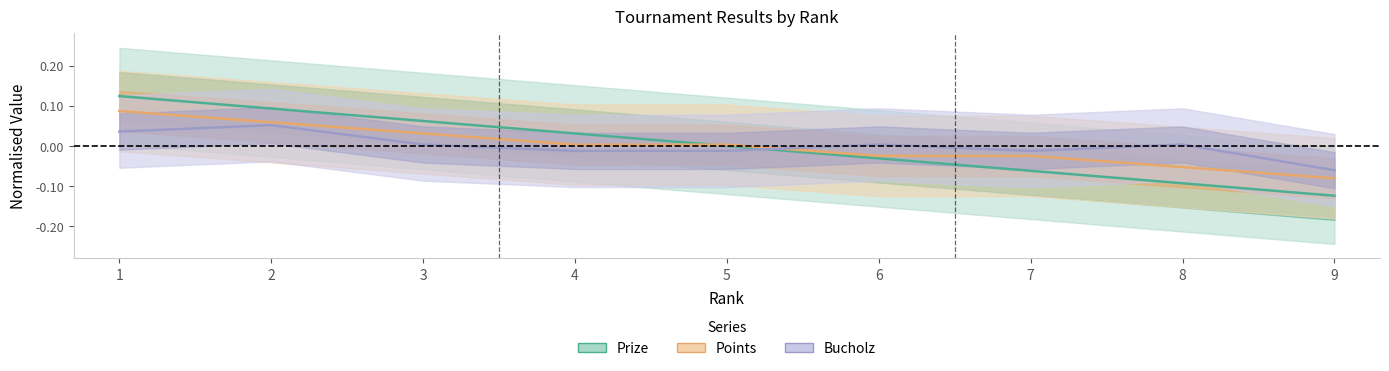

At which category is the sum across all series the highest?

1